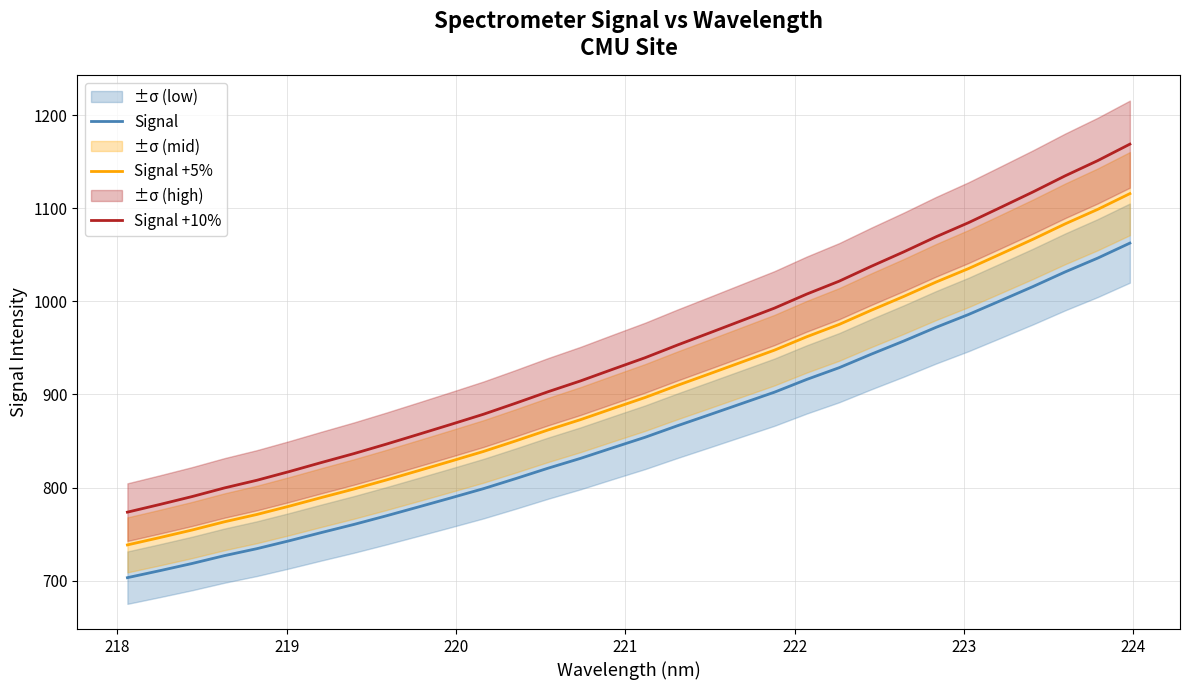

What is the lowest value of the Signal +10% series?

773.6